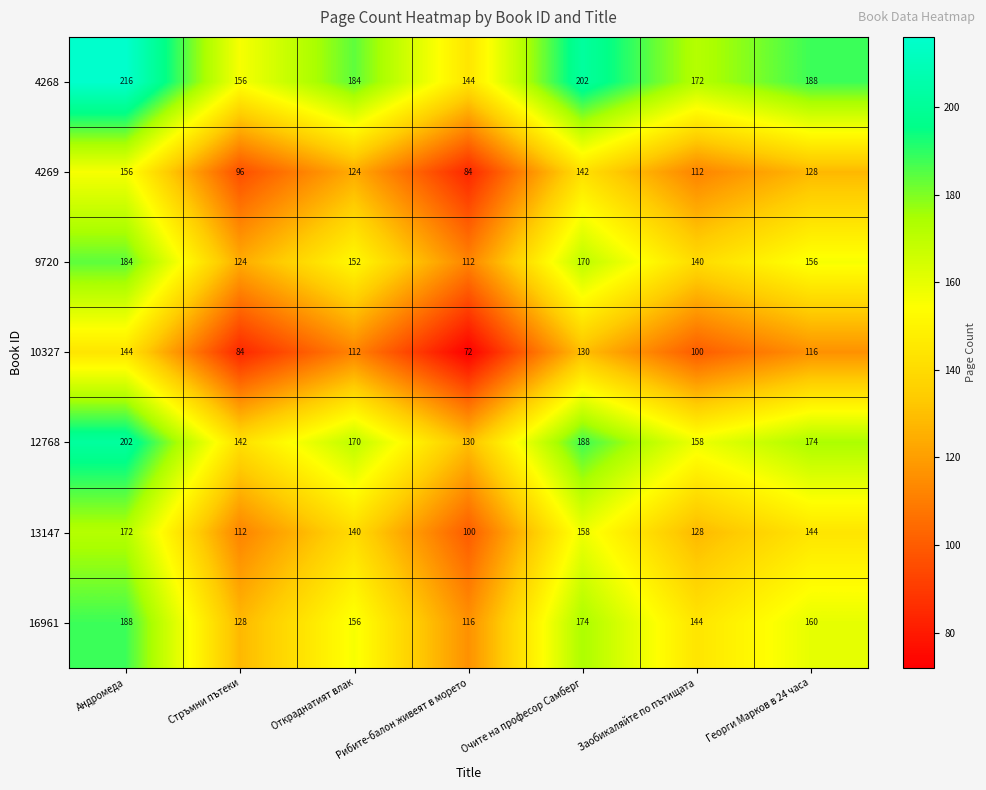

What is the difference between the second highest and minimum values in the 4269 series?

58